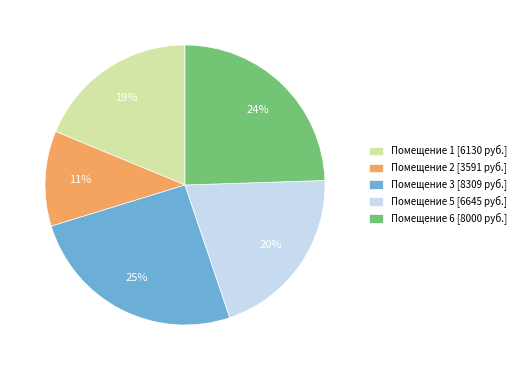

Rank the categories by value from highest to lowest.

Помещение 3 [8309 руб.], Помещение 6 [8000 руб.], Помещение 5 [6645 руб.], Помещение 1 [6130 руб.], Помещение 2 [3591 руб.]